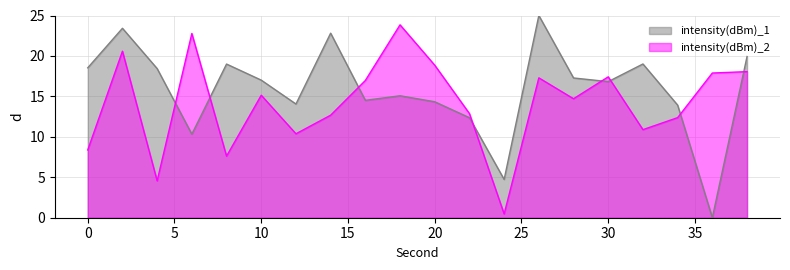

What is the average value of the intensity(dBm)_2 series?

14.2